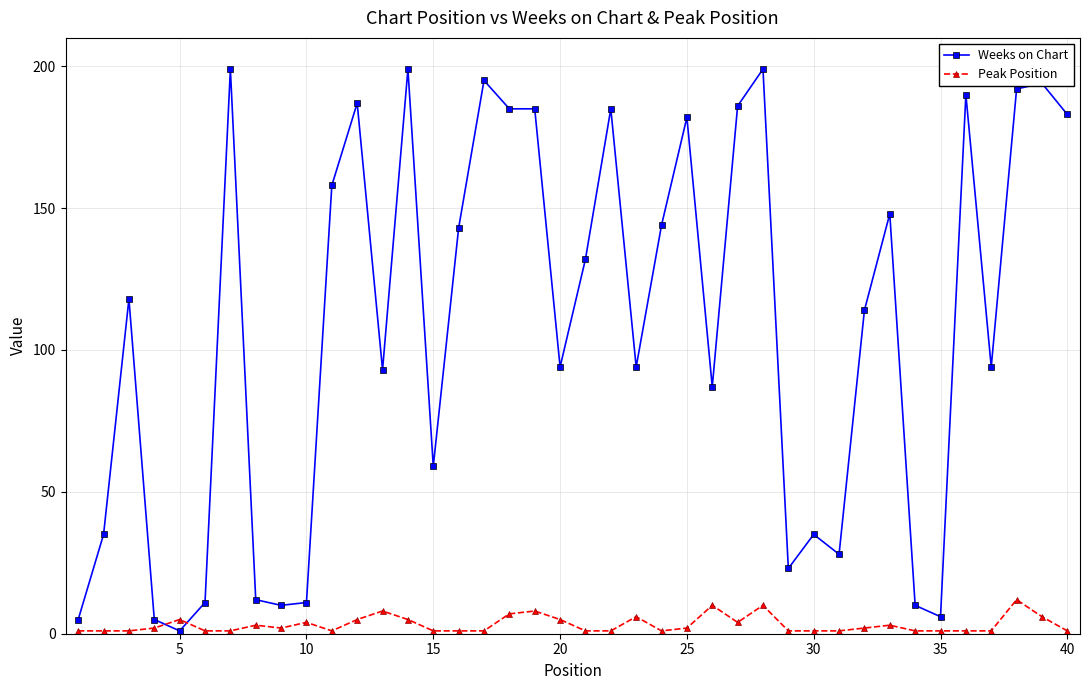

True or false: Weeks on Chart has more than 2 interior local peaks.

True